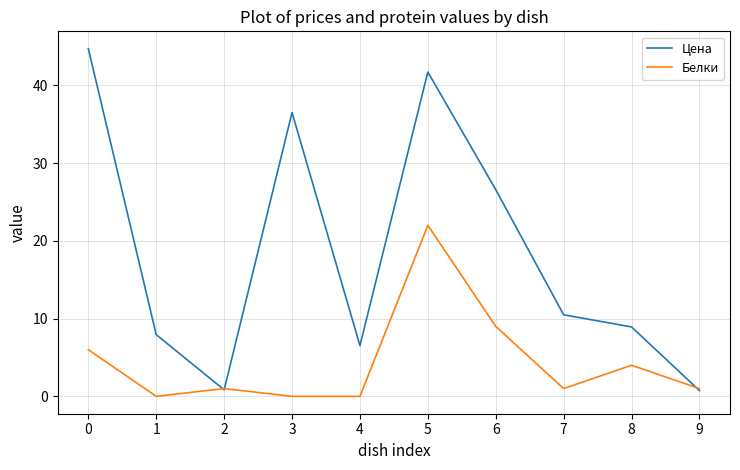

What is the total value across all series at 5?

63.7